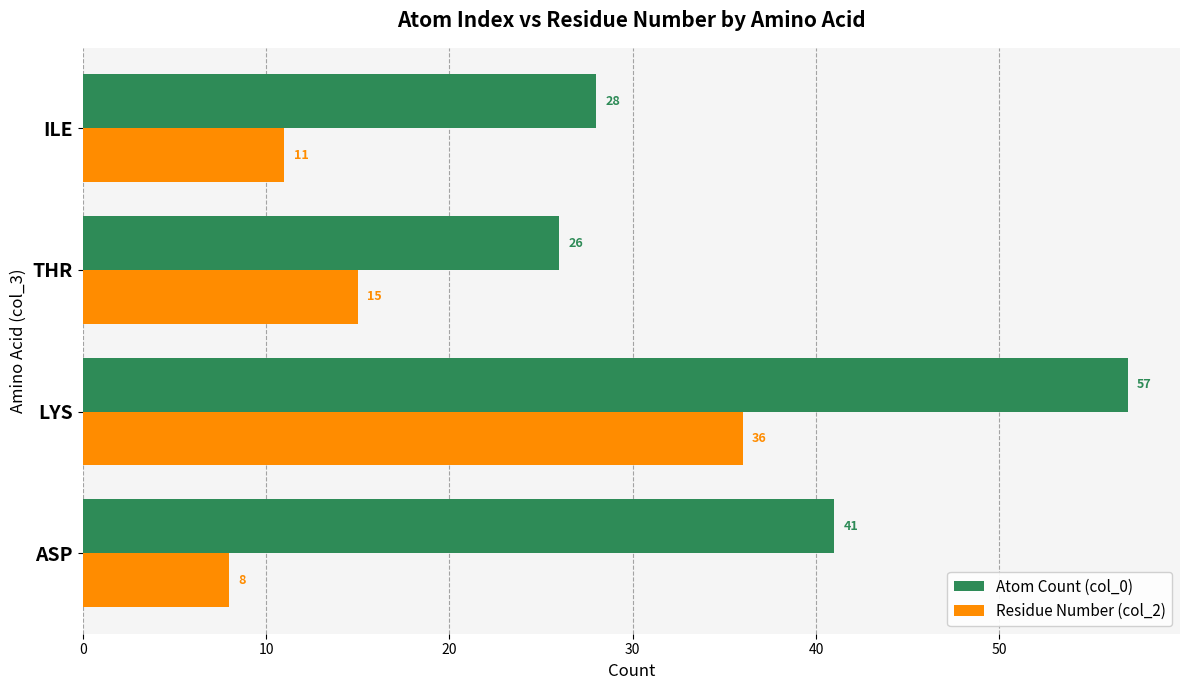

Rank the series by their maximum value, from lowest to highest.

Residue Number (col_2), Atom Count (col_0)